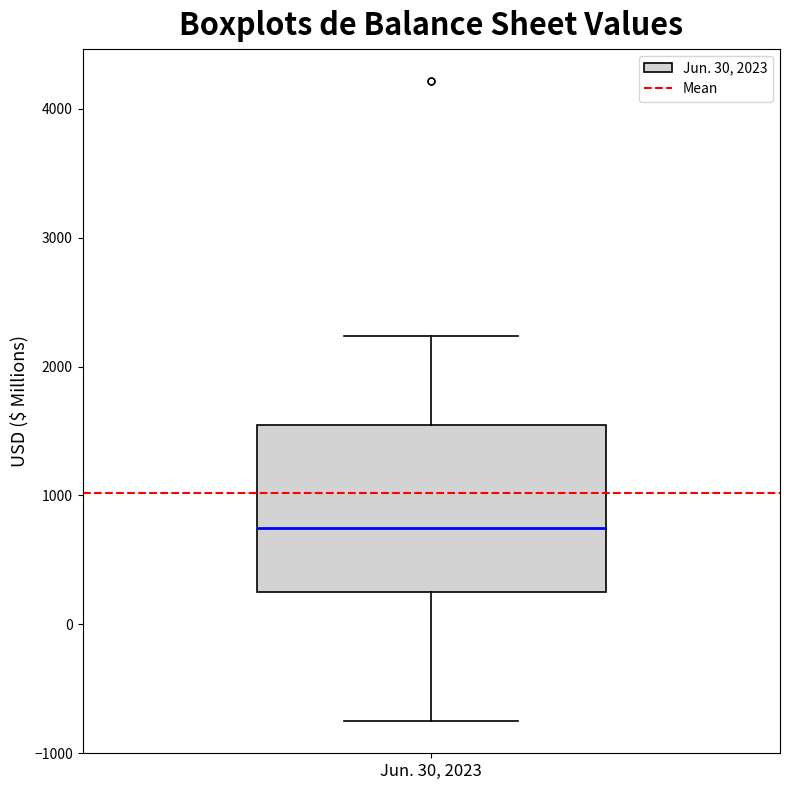

Transcribe this box plot: give where the median line is, the range the box spans, and where the two whiskers end, as read against the y-axis. The values are not printed on the chart, so give them approximately, as read against the axis.

median 800, box 200 to 1500, whiskers -800 to 2200